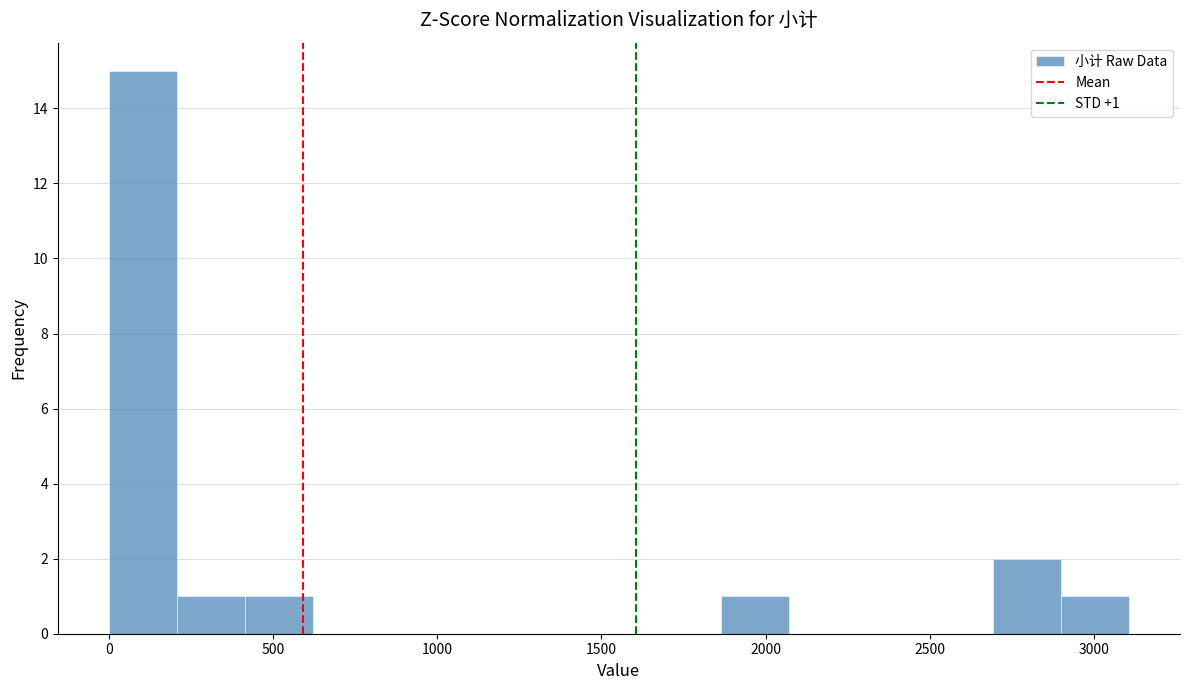

Over which range of the x-axis is the bar tallest?

0 to 200